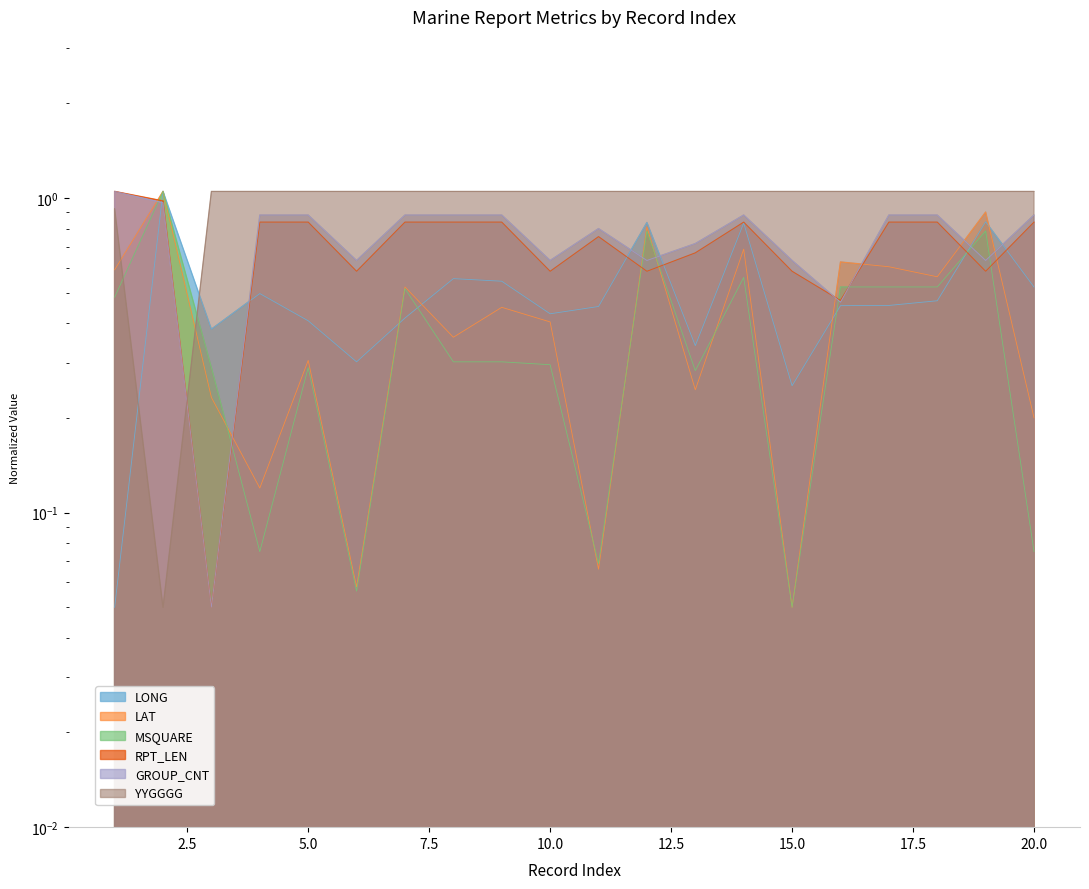

Is the value of LAT at 17 greater than the value of YYGGGG at 17?

No